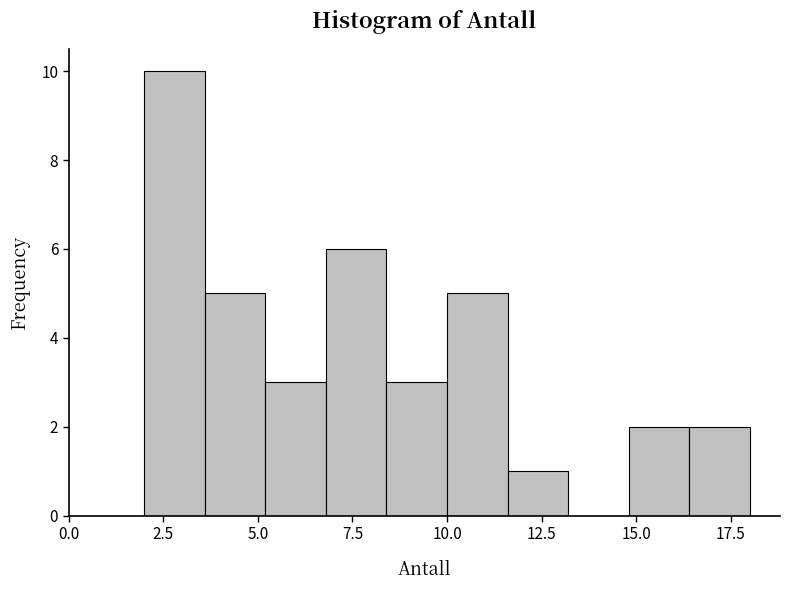

Around what value on the x-axis is the tallest bar? Give the approximate position of its centre, as read against the axis.

3.0